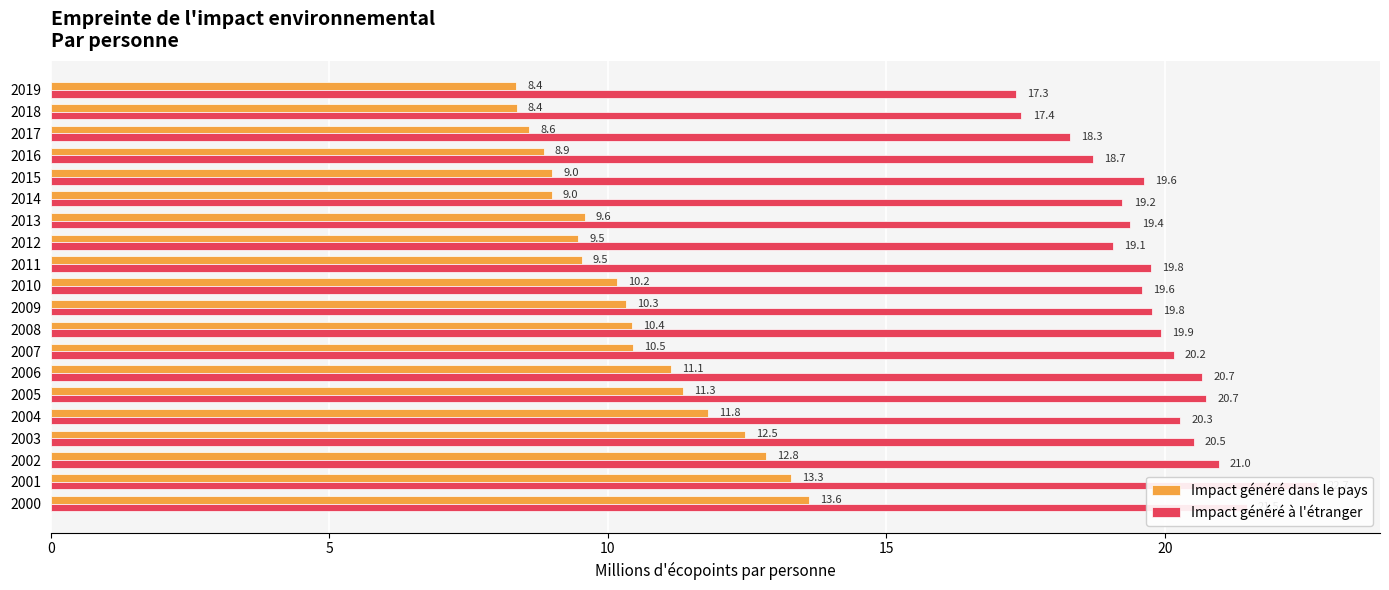

What is the approximate value of Impact généré dans le pays at 2013?

9.6